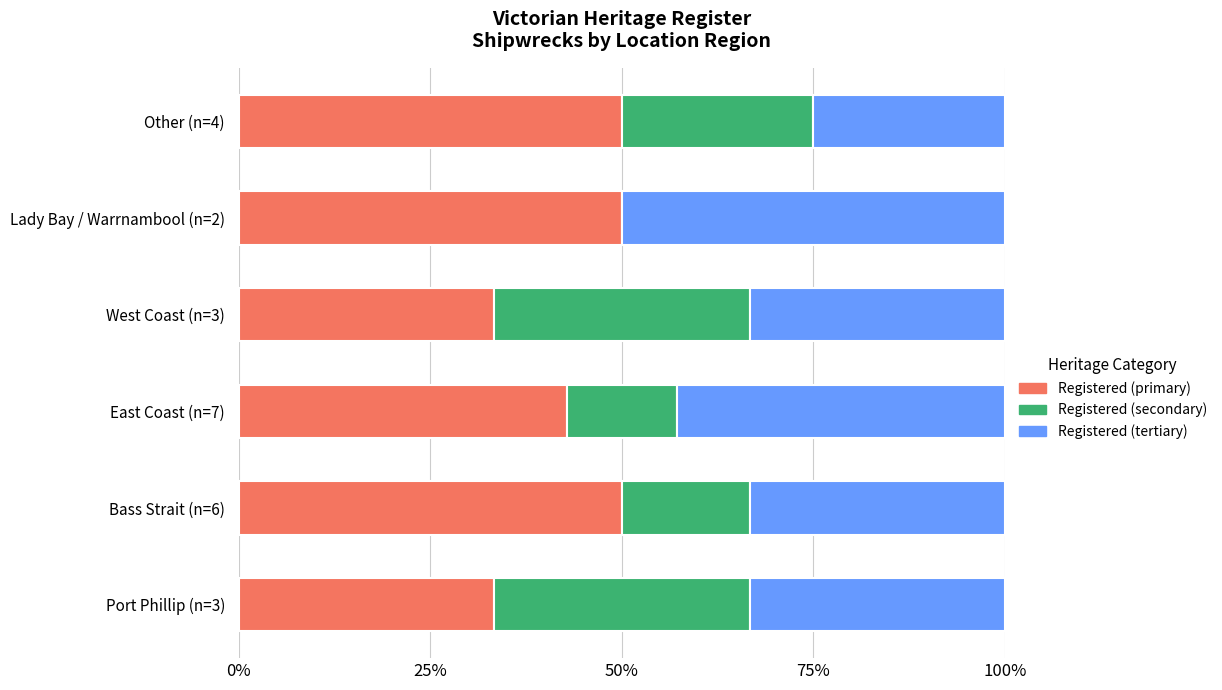

The value of Registered (primary) at Lady Bay / Warrnambool (n=2) is 50.0. True or false?

True